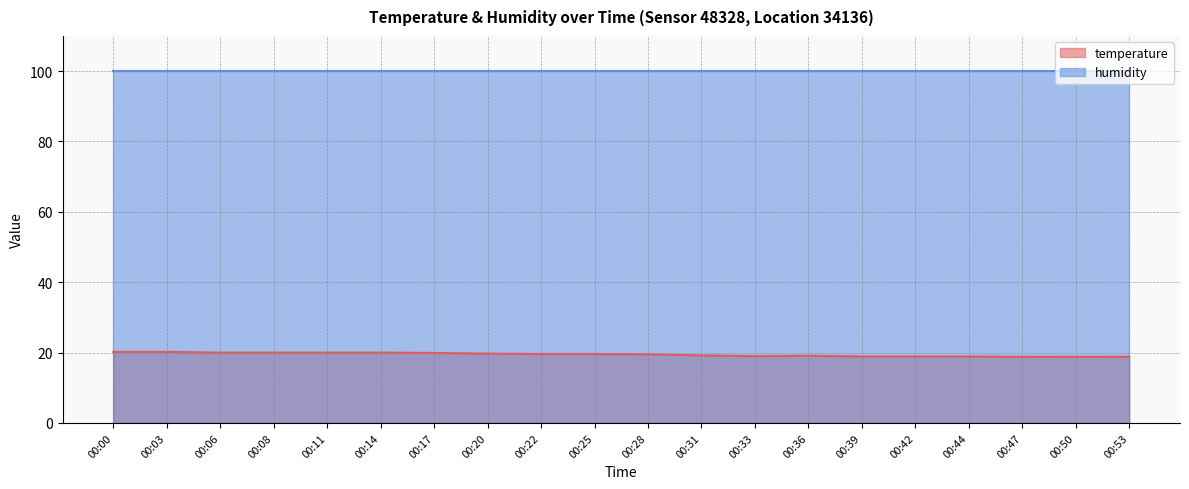

What is the value of the 10th point from the left?

19.6